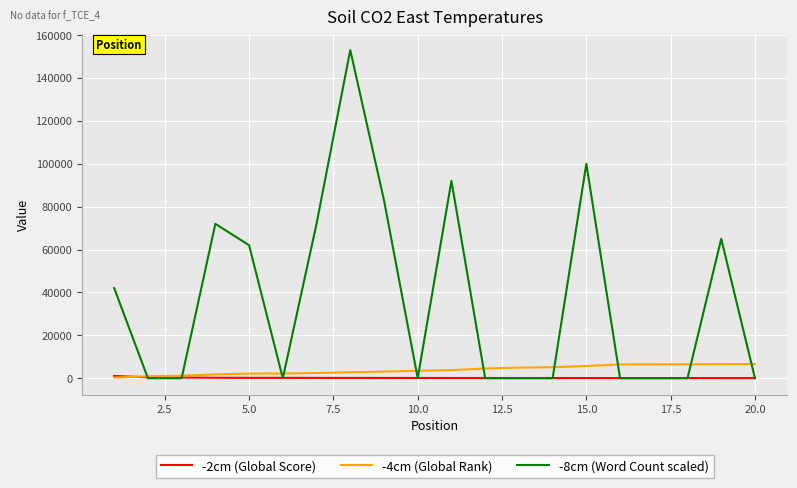

Which series has the largest total across all categories?

-8cm (Word Count scaled)